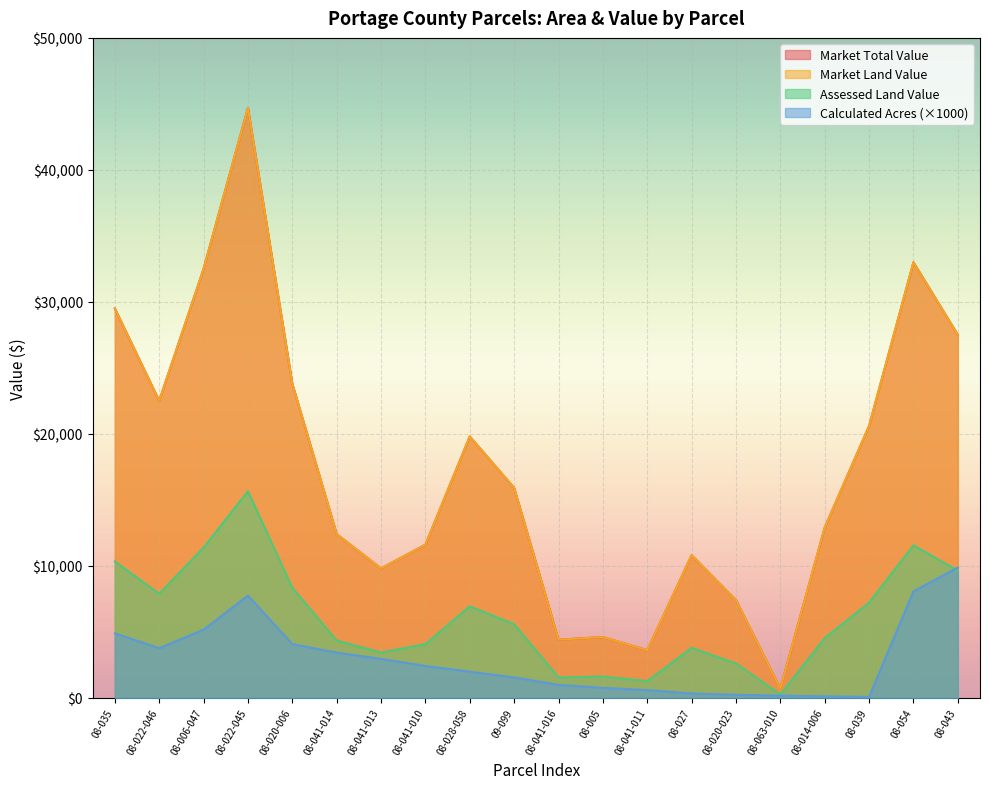

Which series has the largest total across all categories?

MARKET LAND VALUE